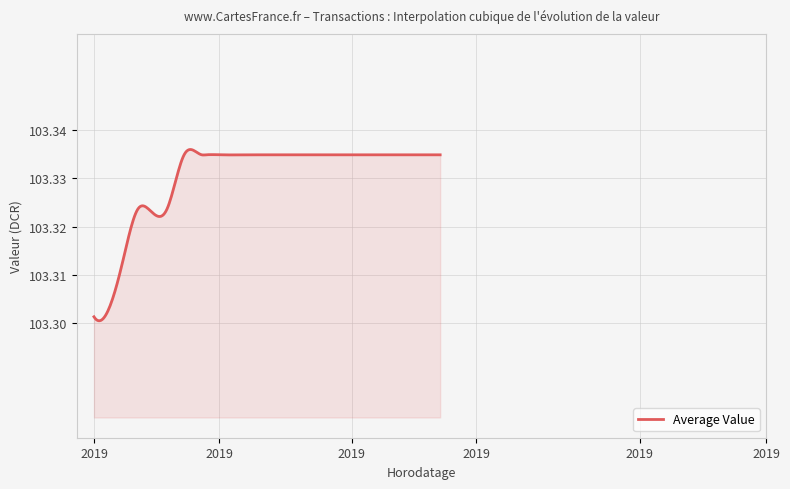

Reading left to right, transcribe all the data shown in this chart.

103.3	103.3	103.3	103.3	103.3	103.3	103.3	103.3	103.3	103.3	103.3	103.3	103.3	103.3	103.3	103.3	103.3	103.3	103.3	103.3